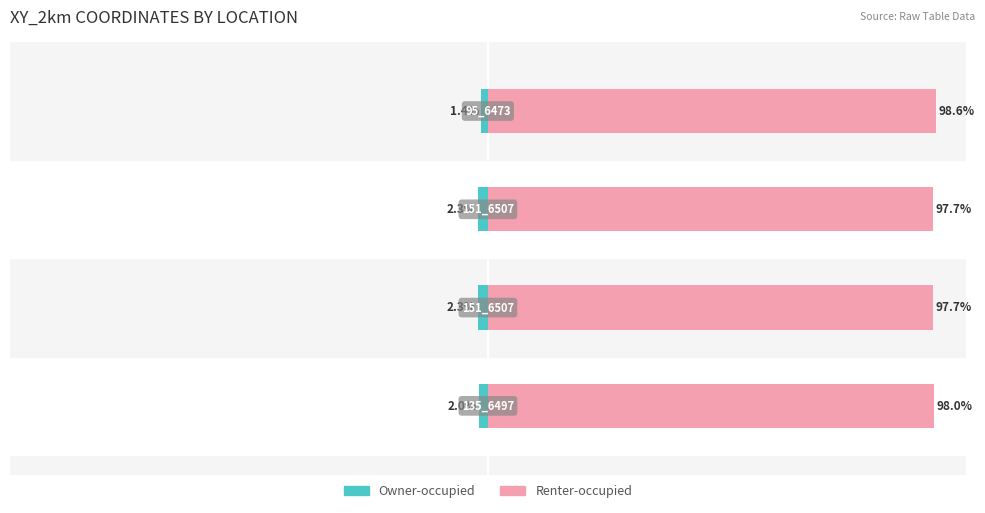

What is the difference between the maximum and minimum values in the Owner-occupied series?

0.8